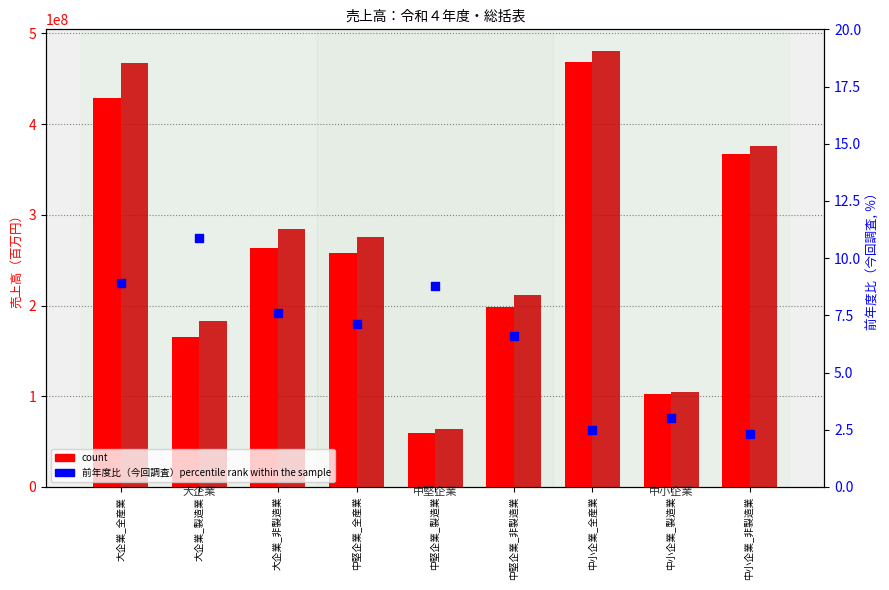

At how many categories does at least one series exceed 103326597?

8